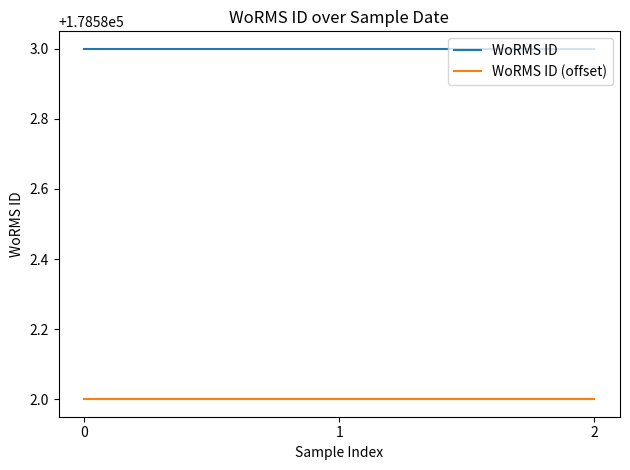

Reading left to right, extract all data points from this chart.

WoRMS ID: 178583	178583	178583
WoRMS ID (offset): 178582	178582	178582